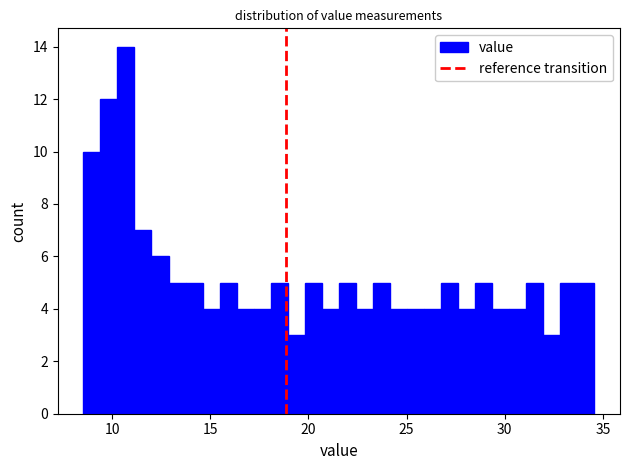

Around what value on the x-axis is the tallest bar? Give the approximate position of its centre, as read against the axis.

10.5